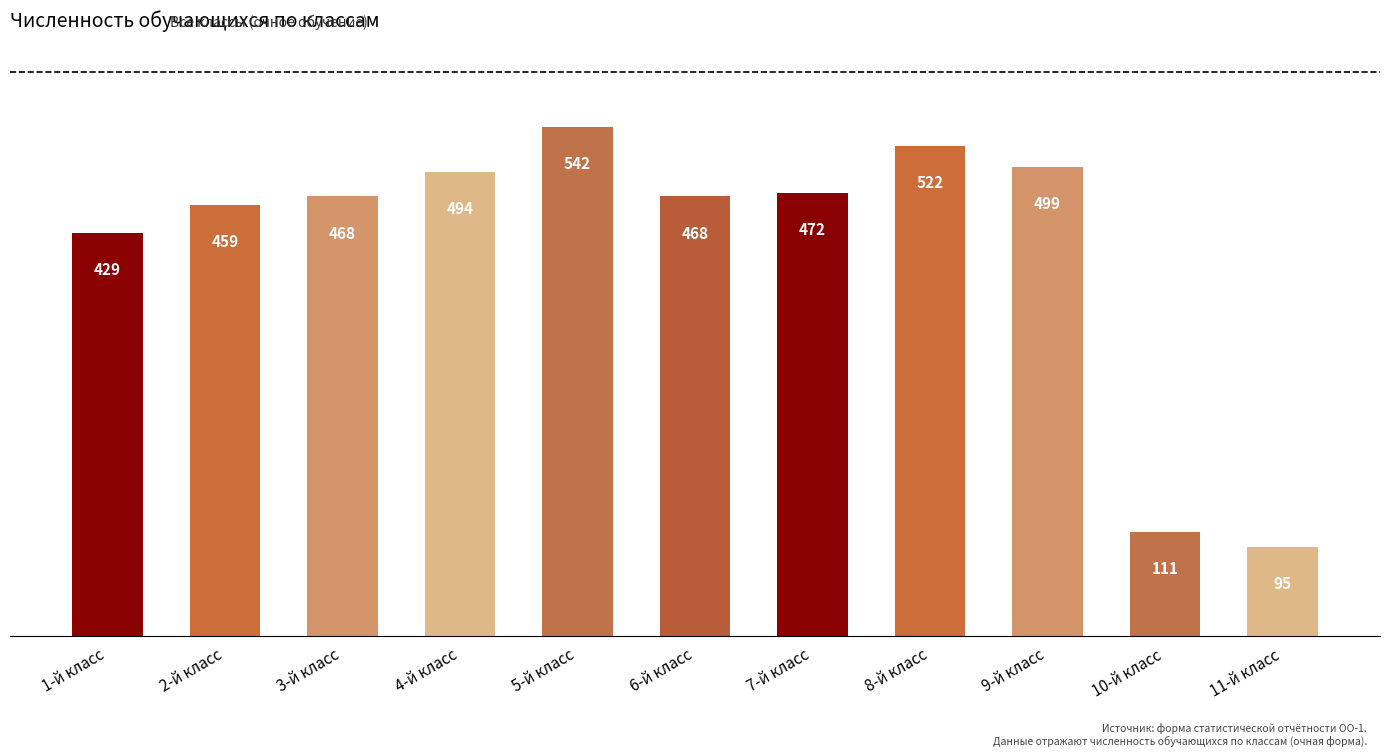

What is the change in value from 5-й класс to 7-й класс?

-70